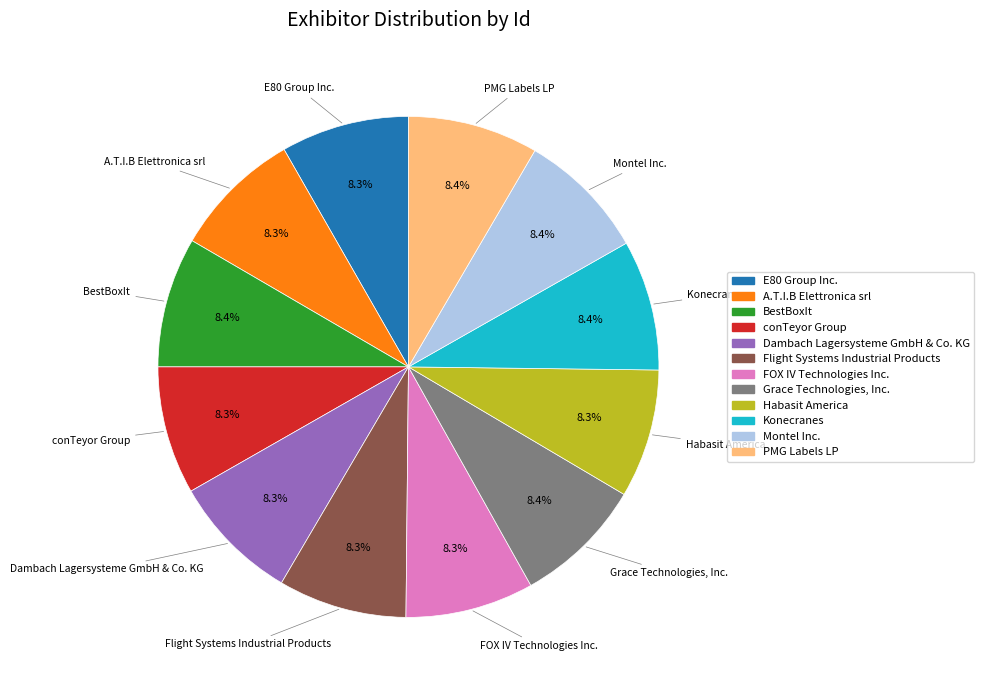

Approximately how many times larger is the value at BestBoxIt compared to Flight Systems Industrial Products?

1.0